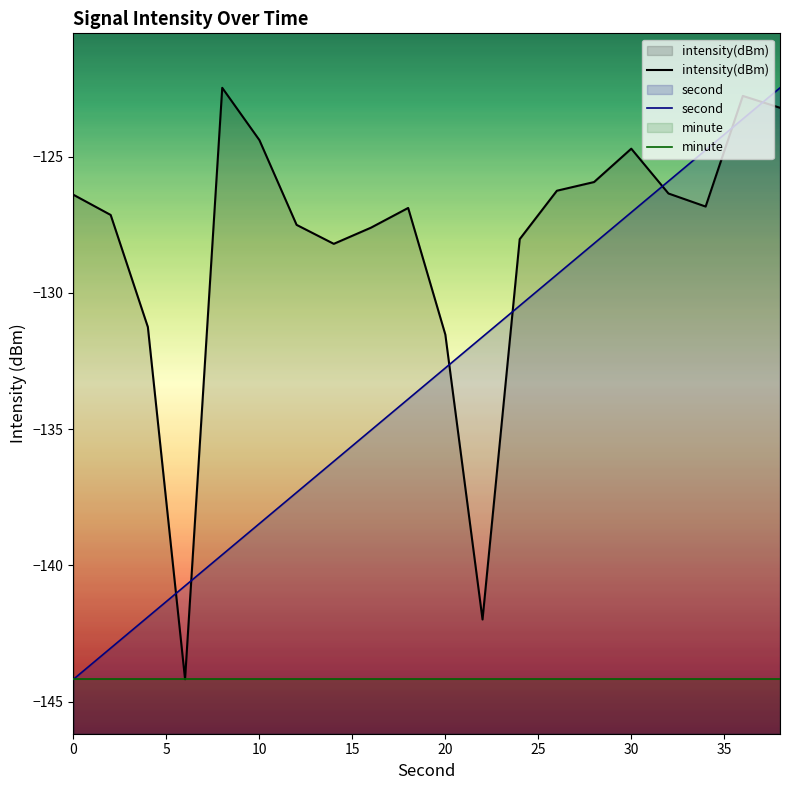

Count the number of categories in the chart.

20